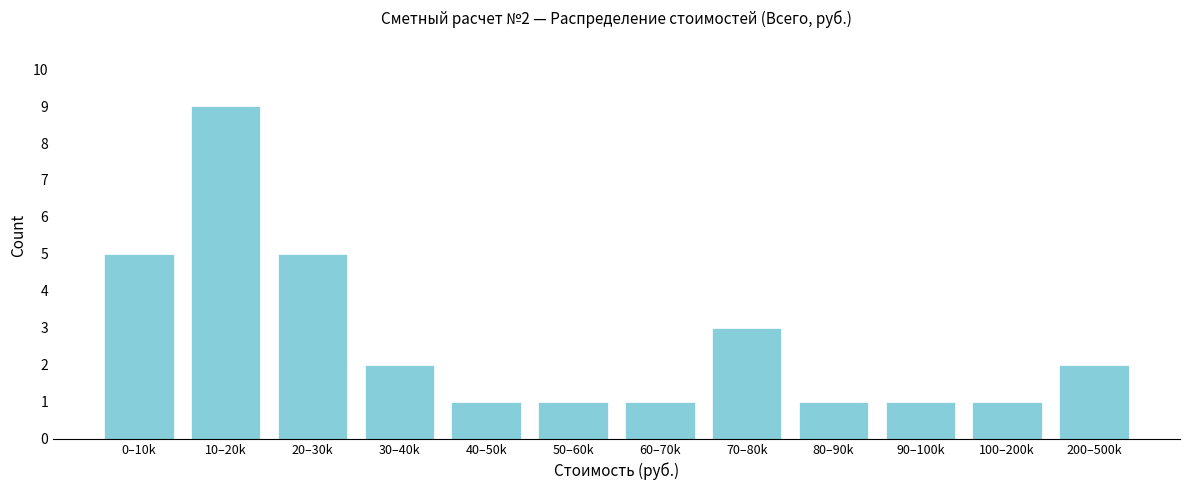

Reading left to right, transcribe all the data shown in this chart.

5	9	5	2	1	1	1	3	1	1	1	2